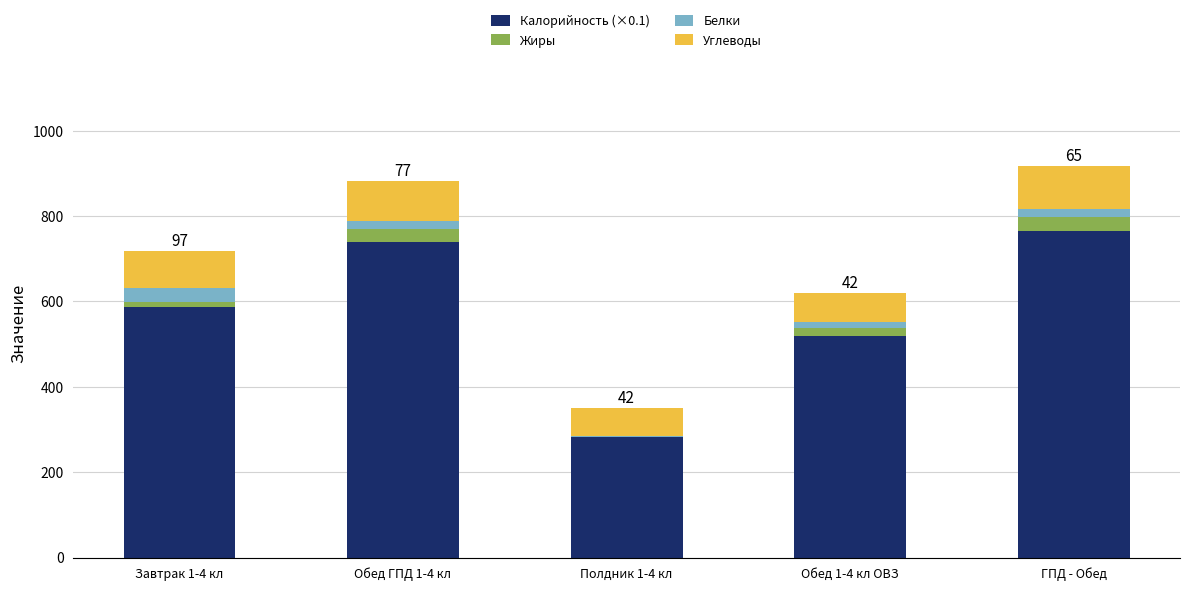

At which label does Калорийность (×0.1) reach its peak?

ГПД - Обед